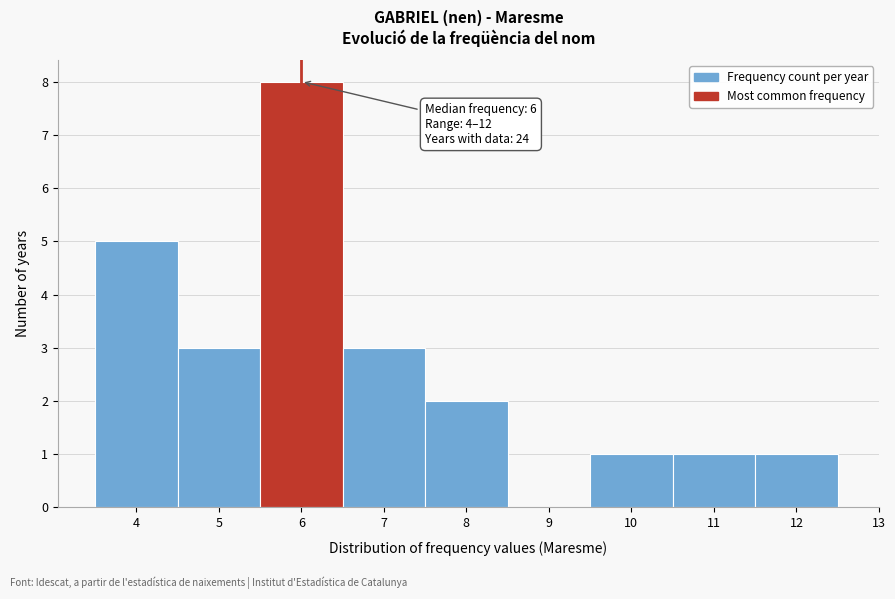

Which range on the x-axis has the tallest bar?

5.5 to 6.5